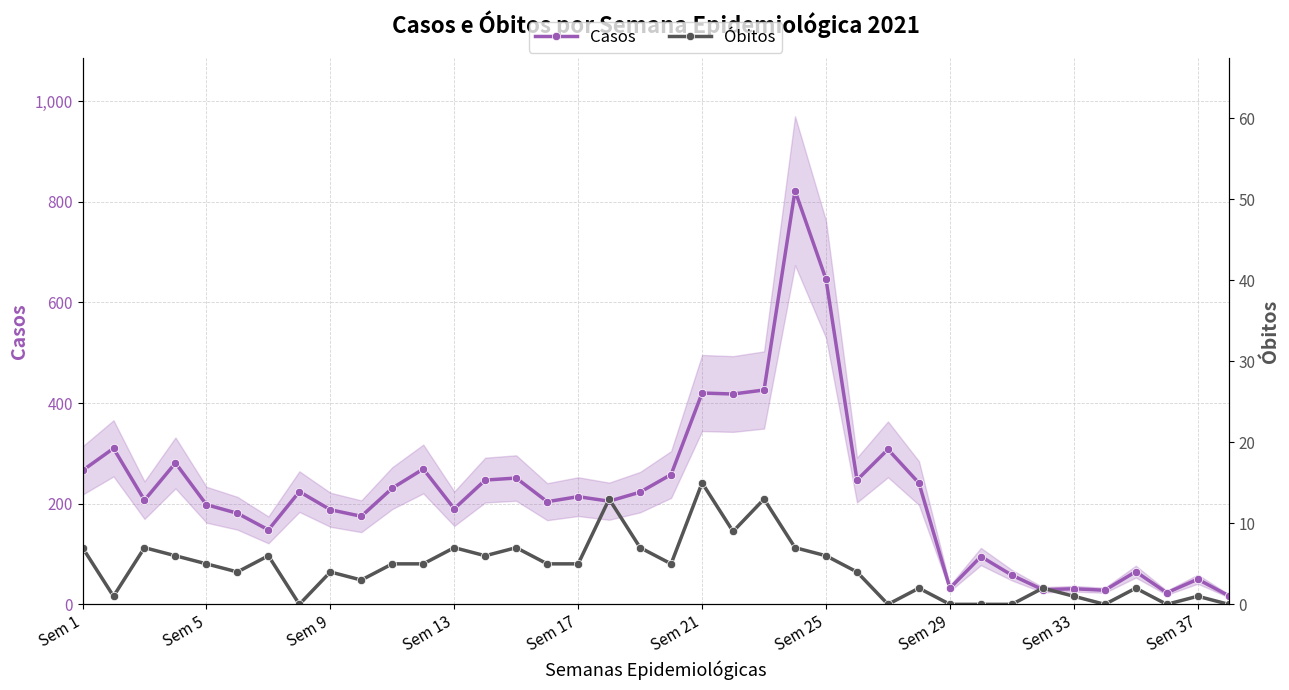

What is the value of the Casos point at the 18th from the left?

205